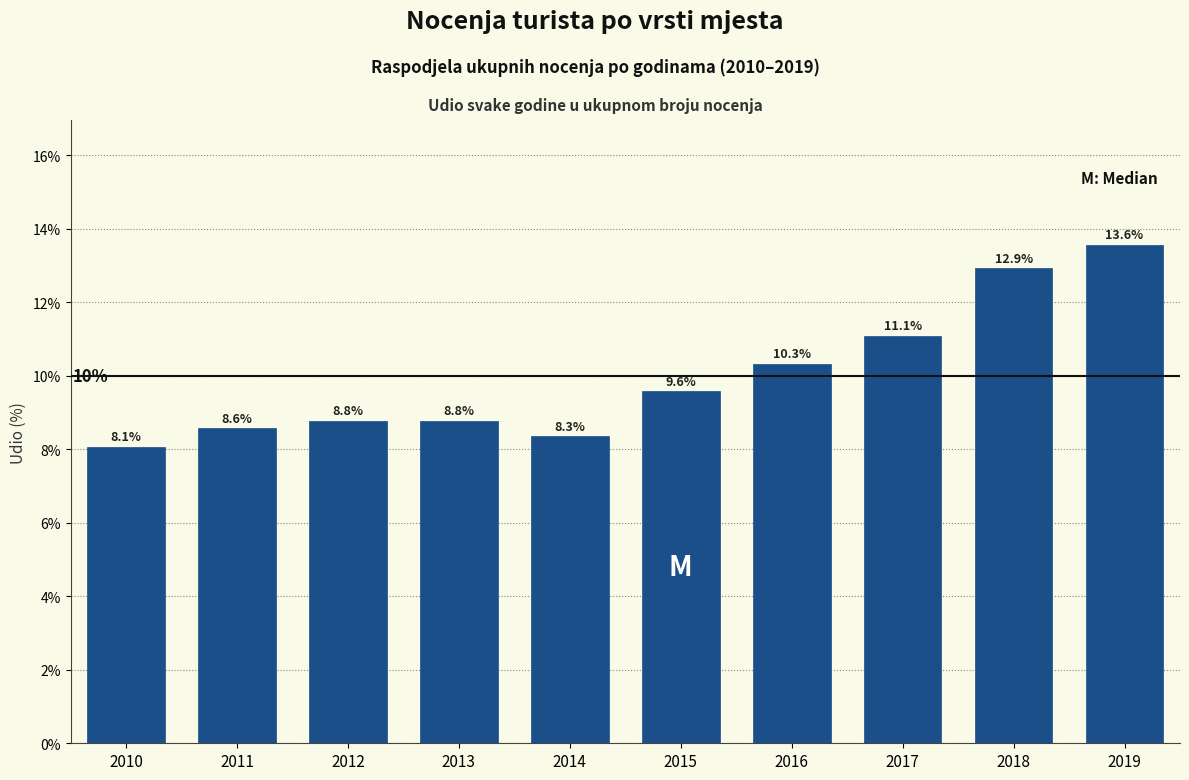

Reading left to right, what are all the values shown in this chart?

2010=8.1	2011=8.6	2012=8.8	2013=8.8	2014=8.3	2015=9.6	2016=10.3	2017=11.1	2018=12.9	2019=13.6